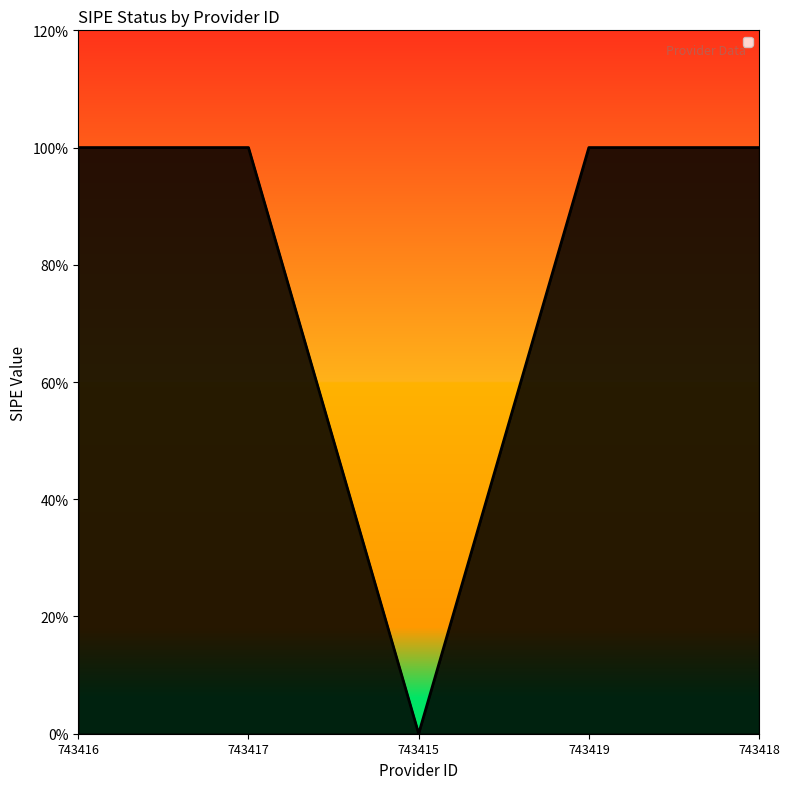

List the labels in order of value, smallest first.

743415, 743416, 743417, 743419, 743418